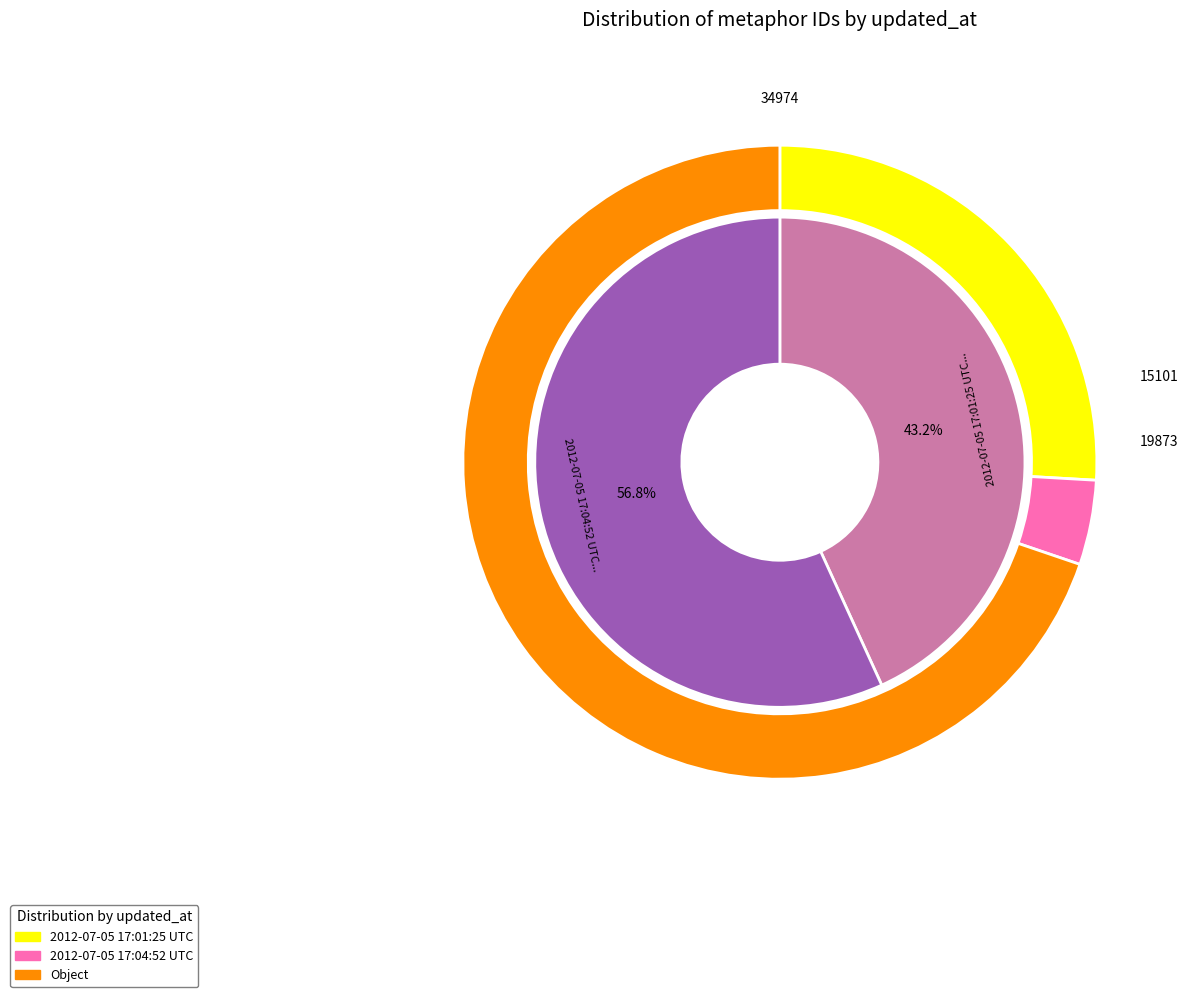

The 2012-07-05 17:01:25 UTC slice represents 36% of the pie. True or false?

False